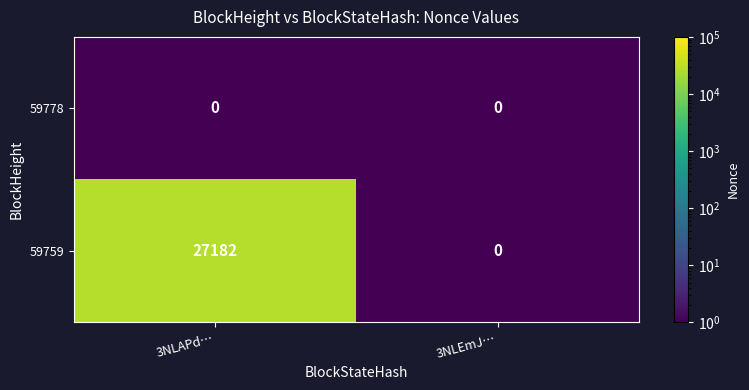

Reading left to right, list all the values displayed in this chart.

59778: 3NLAPd…=0	3NLEmJ…=0
59759: 3NLAPd…=27182	3NLEmJ…=0